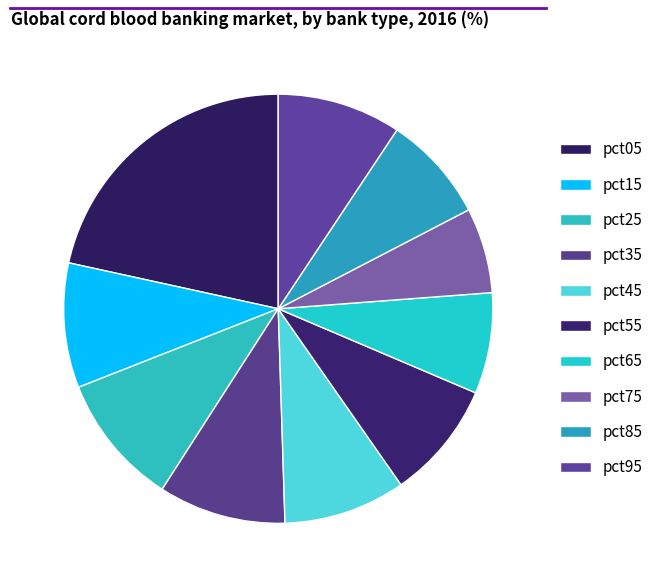

How many slices are in this pie chart?

10